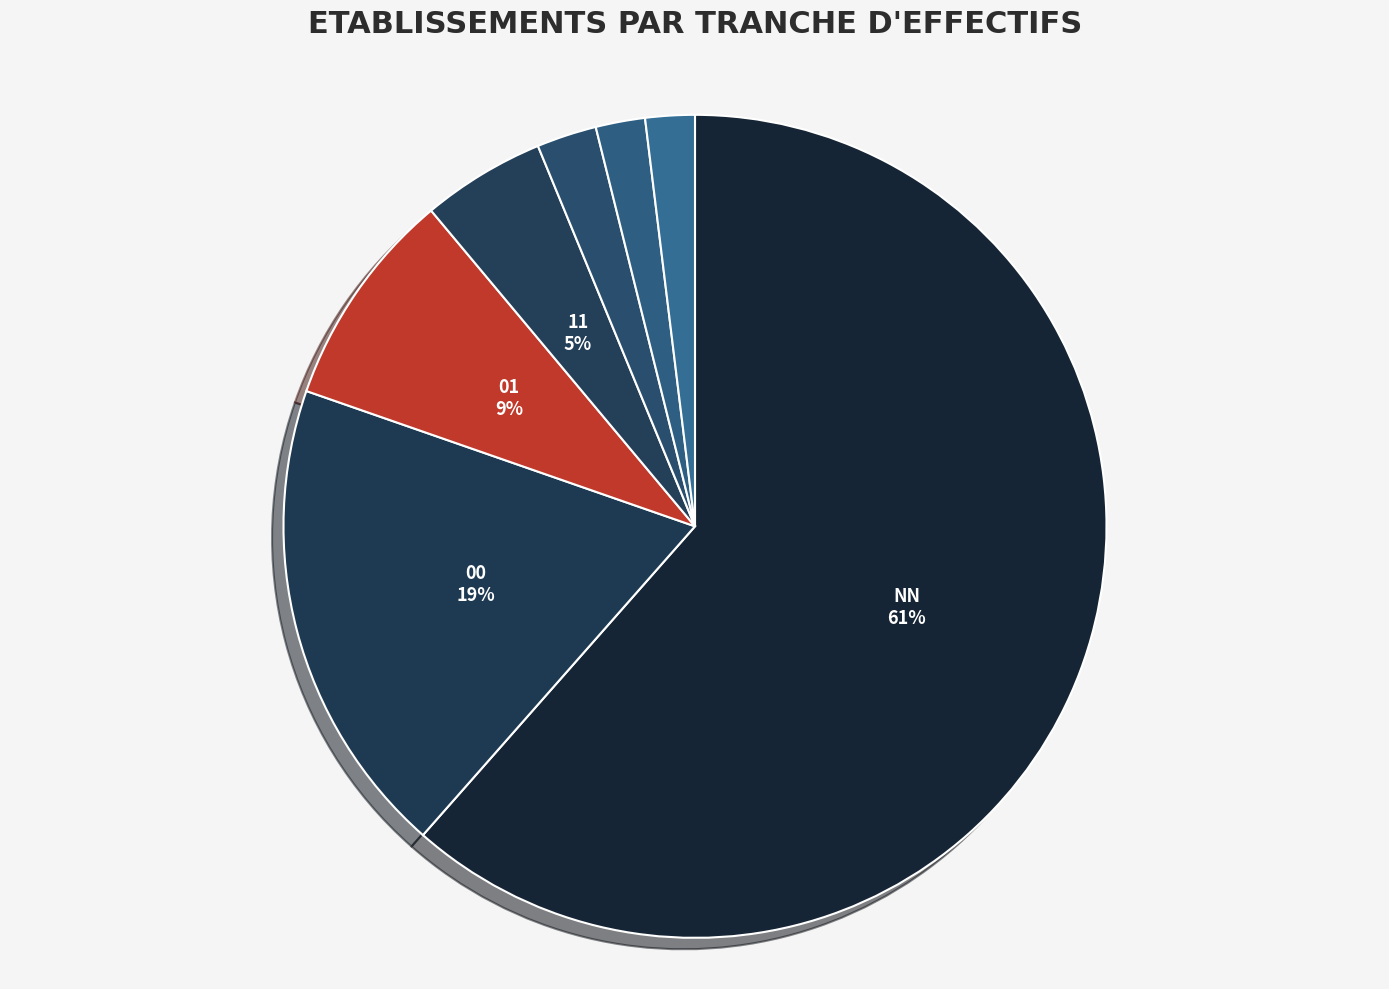

How many segments does this pie chart have?

7